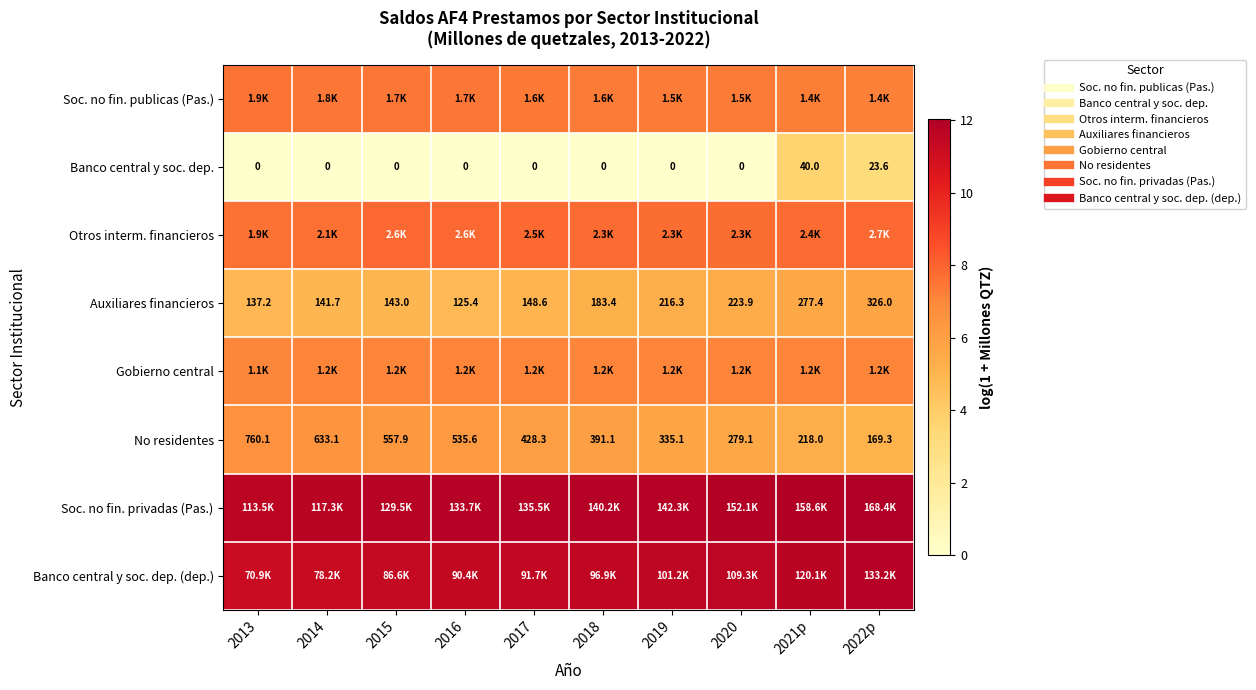

Is it true that No residentes equals 7.3 at 2022p?

False